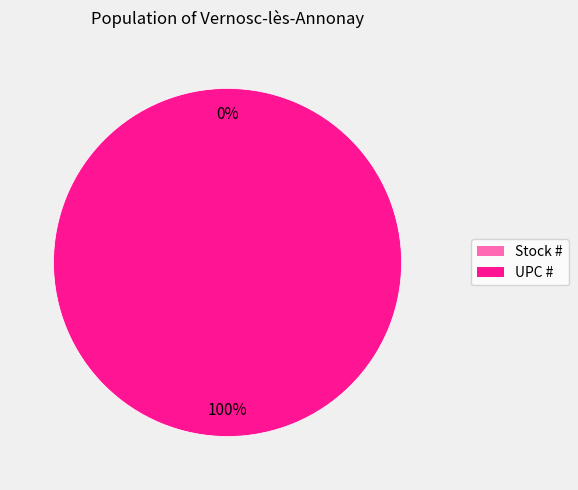

To the nearest percent, what is the difference between the Stock # and UPC # slice percentages?

100%